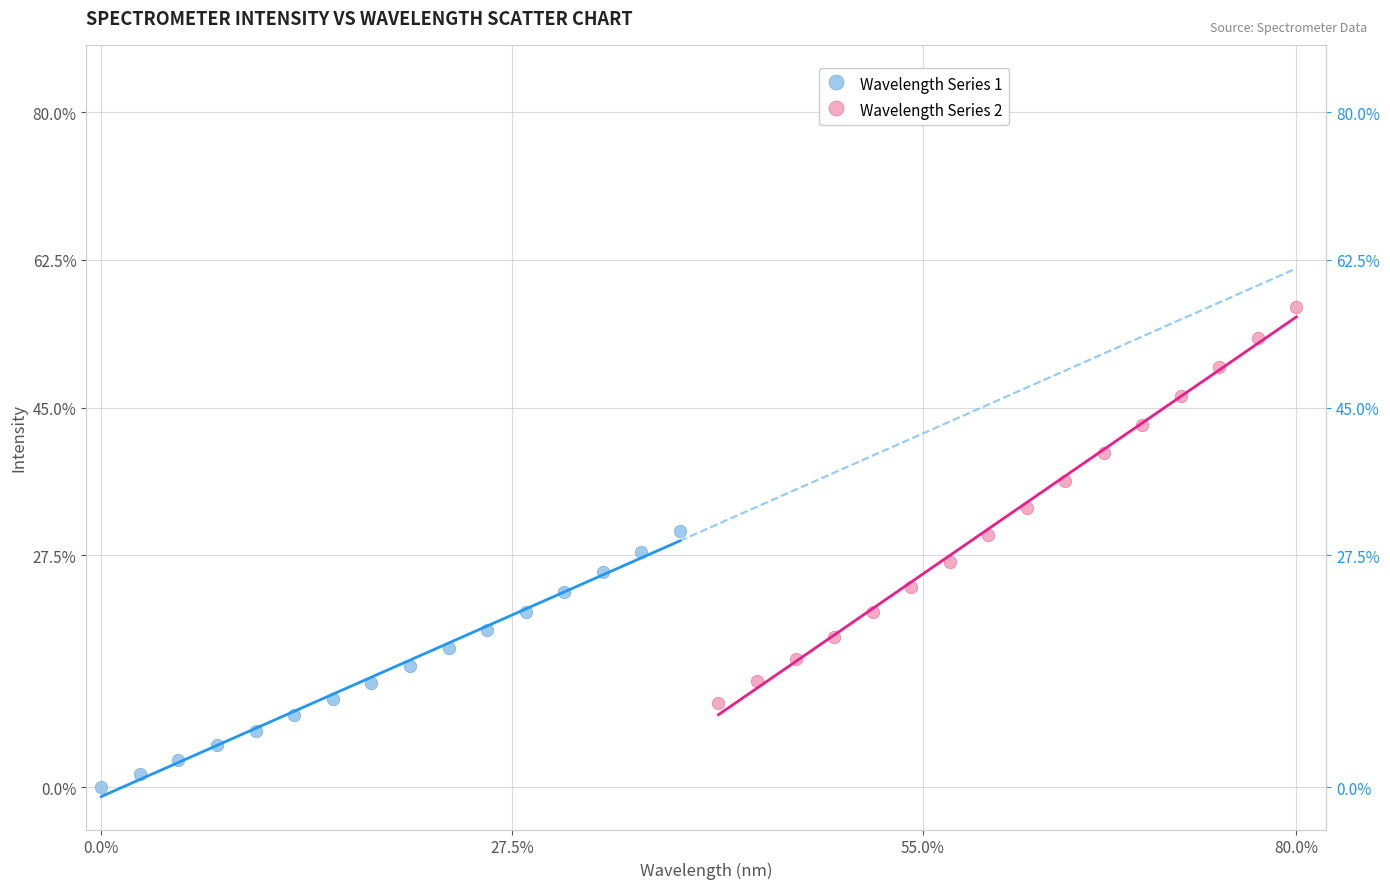

Which series has the largest Y range (max minus min)?

Wavelength Series 2